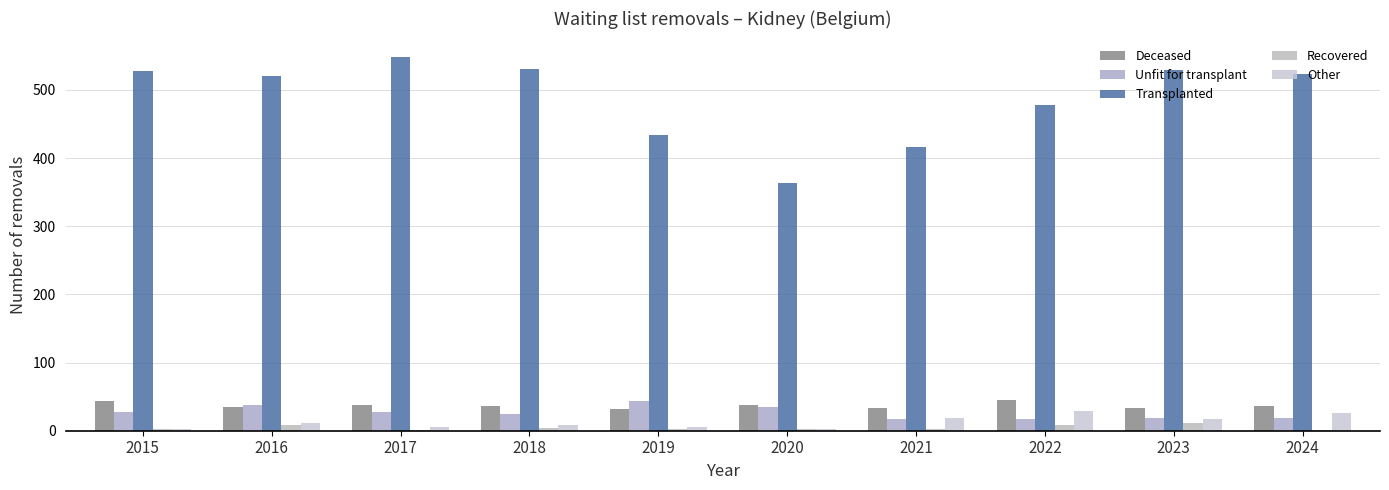

Reading left to right, list all the values displayed in this chart.

Deceased: 2015=44	2016=35	2017=38	2018=36	2019=32	2020=38	2021=34	2022=45	2023=34	2024=37
Unfit for transplant: 2015=27	2016=38	2017=28	2018=25	2019=43	2020=35	2021=17	2022=17	2023=19	2024=19
Transplanted: 2015=528	2016=520	2017=548	2018=531	2019=434	2020=363	2021=417	2022=478	2023=529	2024=523
Recovered: 2015=3	2016=8	2017=1	2018=4	2019=3	2020=2	2021=2	2022=9	2023=12	2024=1
Other: 2015=2	2016=11	2017=5	2018=9	2019=5	2020=3	2021=18	2022=29	2023=17	2024=26